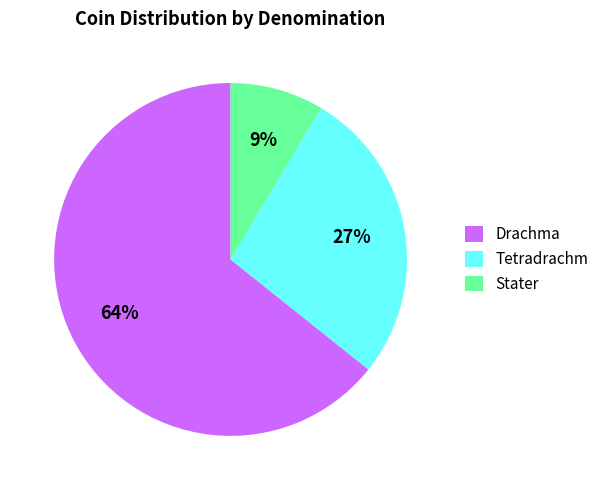

To the nearest percent, what portion does Stater represent?

9%